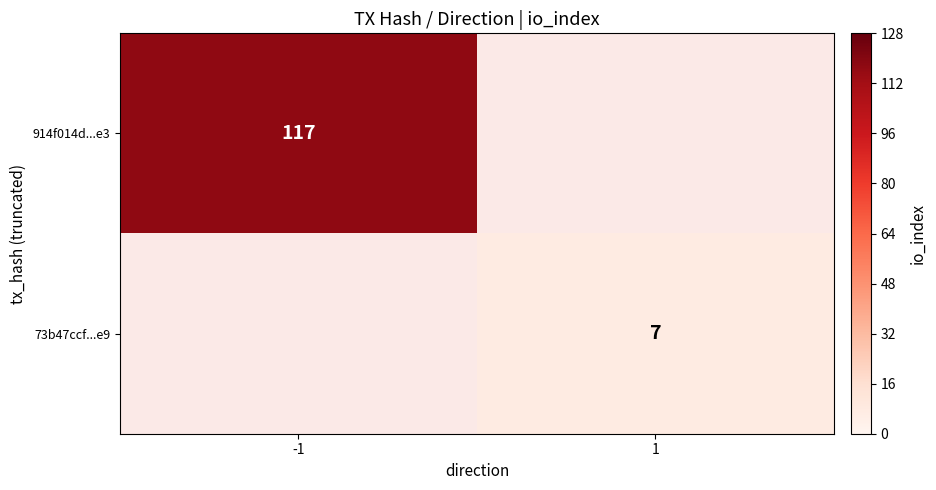

Is it true that 73b47ccf...e9 equals 4 at 1?

False